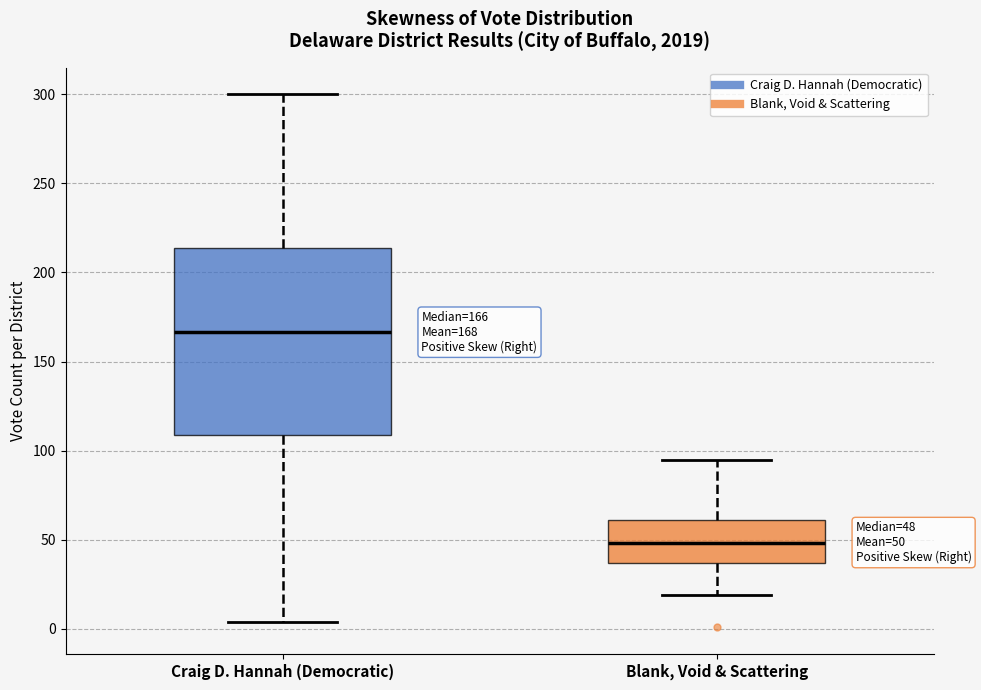

Which box has the highest median line?

Craig D. Hannah (Democratic)